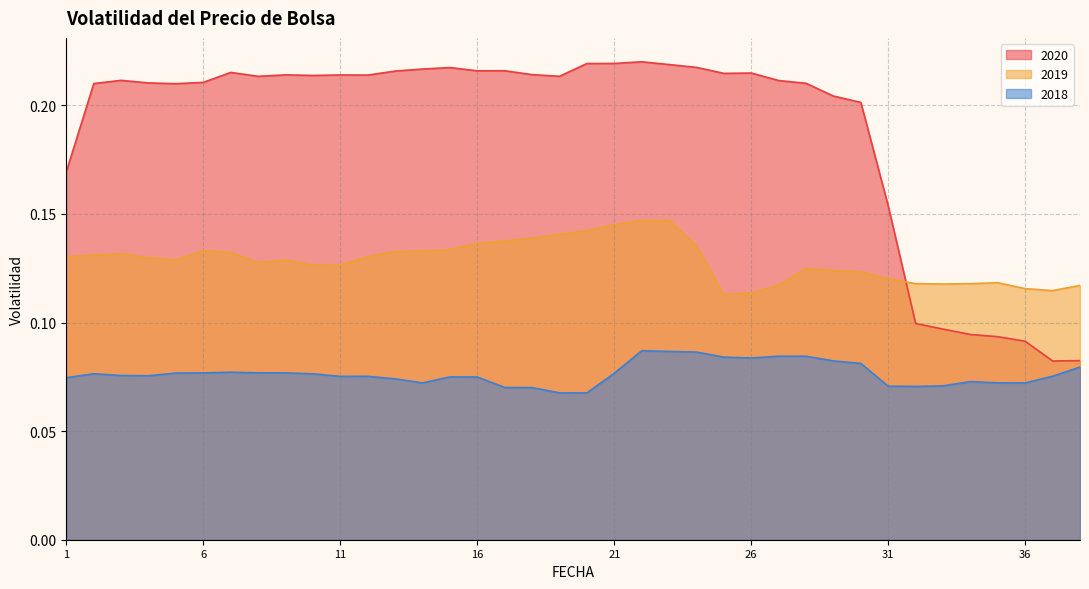

What is the sum of all 2019 values?

4.9